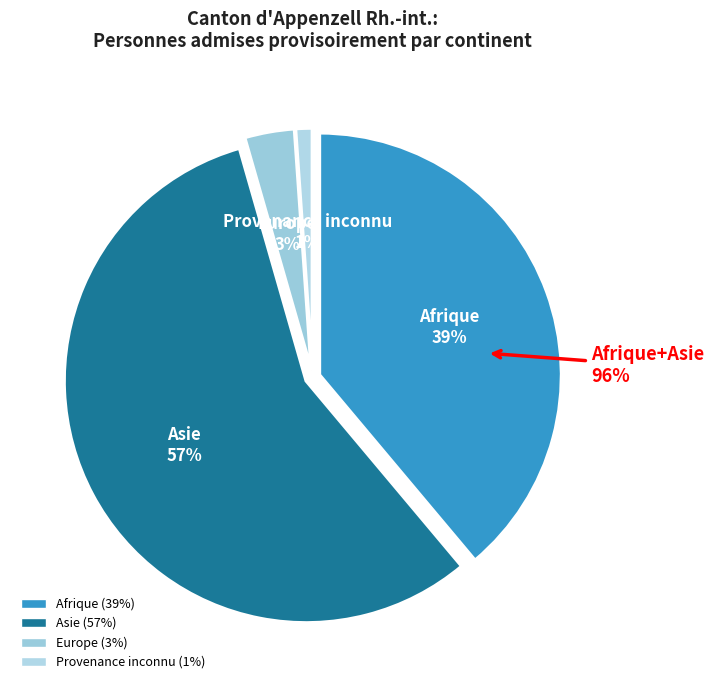

To the nearest percent, what is the difference between the Europe and Provenance inconnu slice percentages?

2%